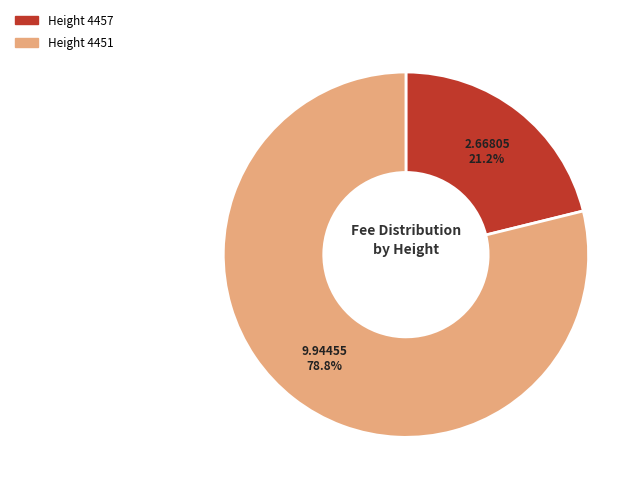

Rank the categories by value from highest to lowest.

Height 4451, Height 4457